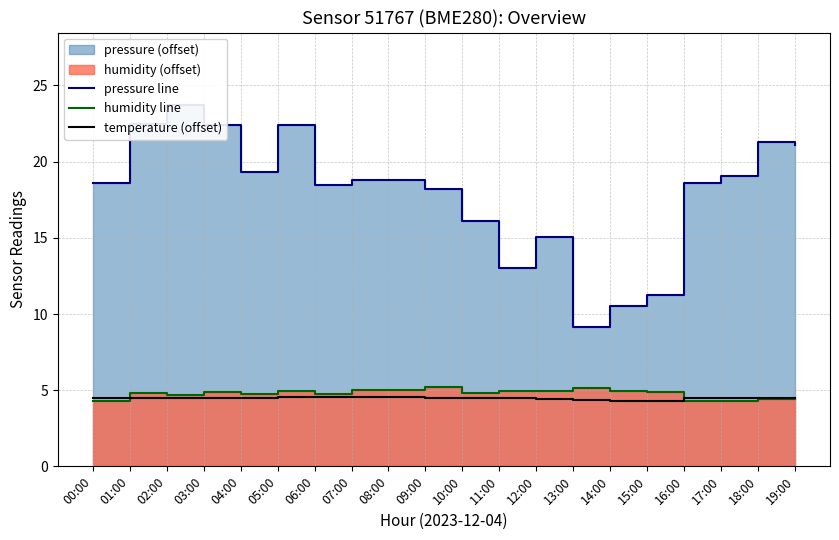

The value of humidity line at 02:00 is 7.0. True or false?

False